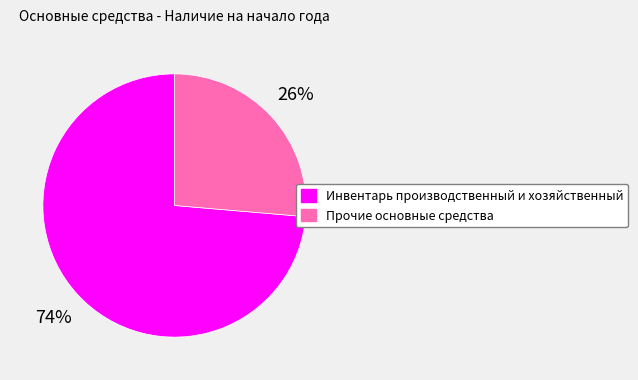

Is the sum of Инвентарь производственный и хозяйственный and Прочие основные средства greater than half?

Yes